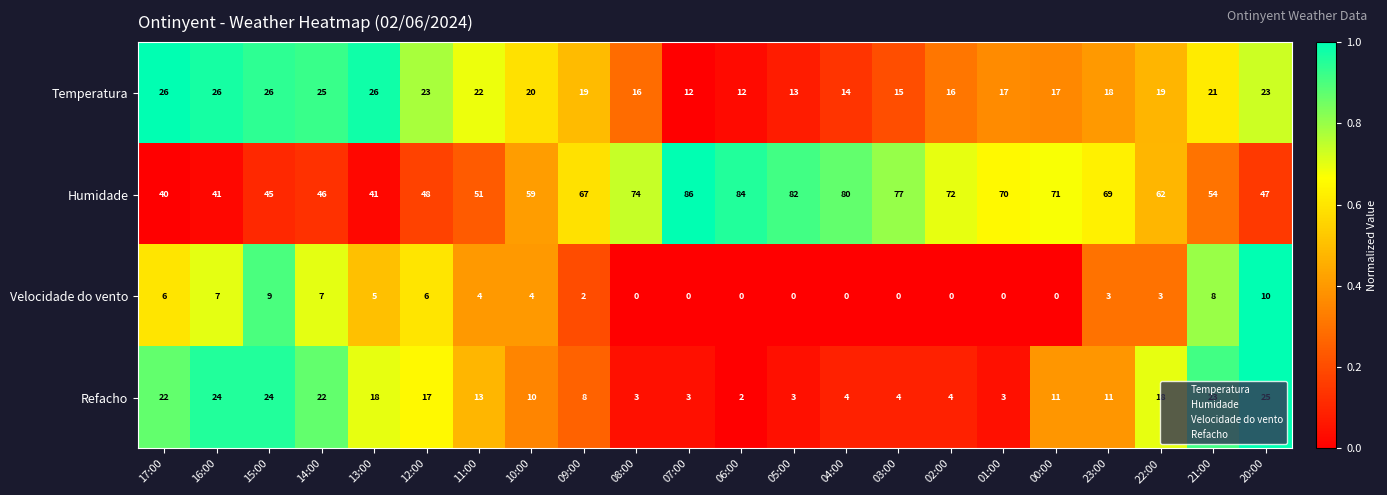

Rank the series by their maximum value, from highest to lowest.

Humidade, Temperatura, Refacho, Velocidade do vento